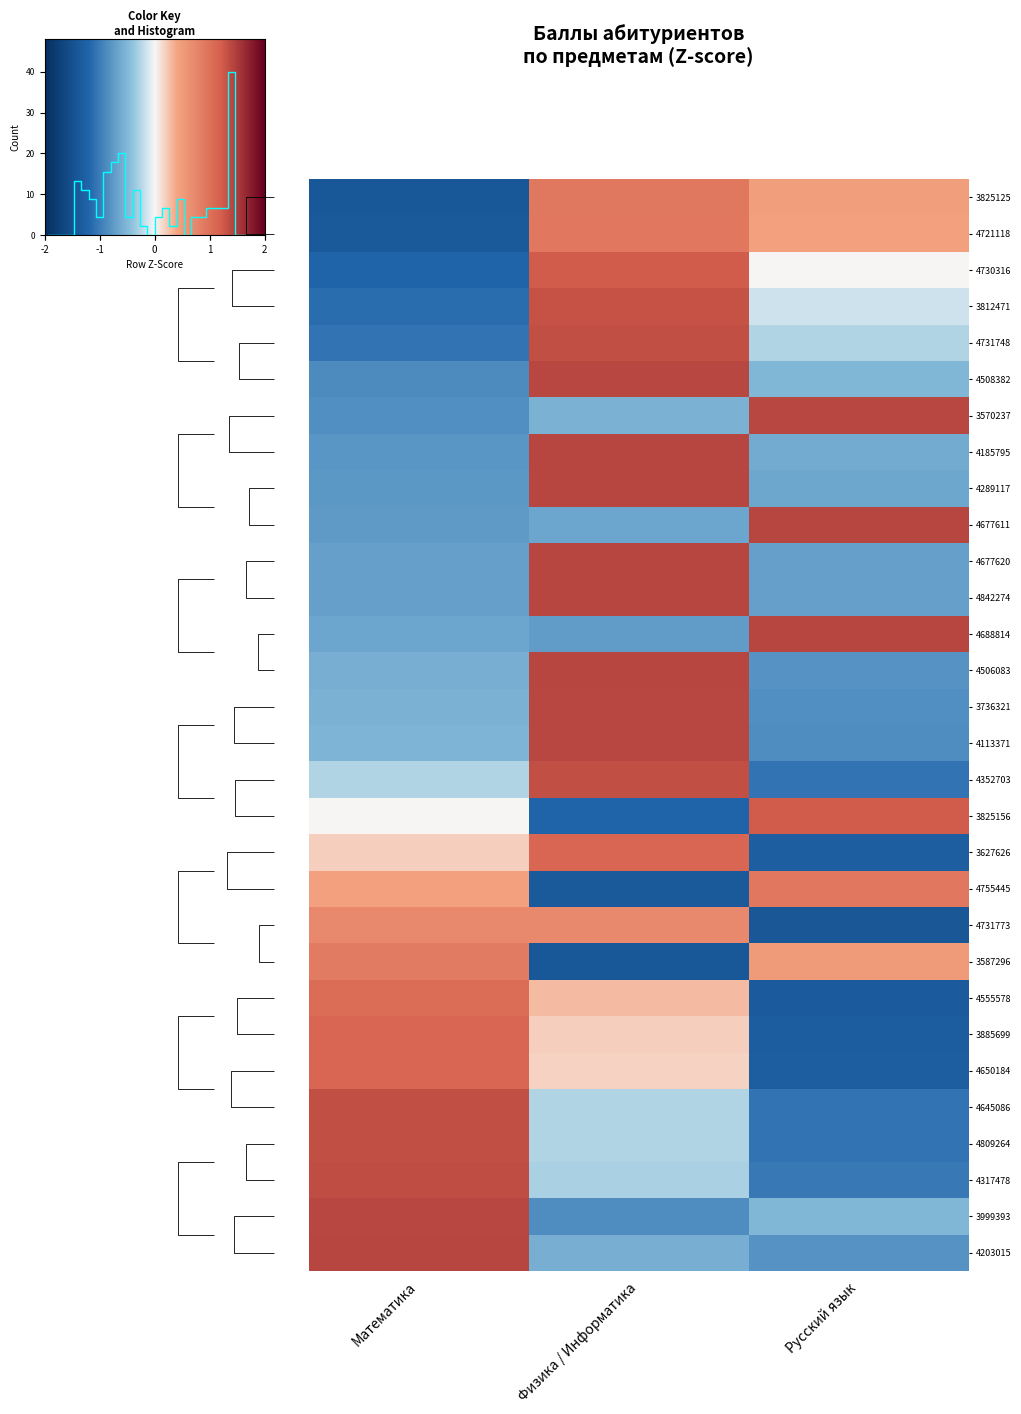

Read the 4731748 value at Русский язык.

-0.3